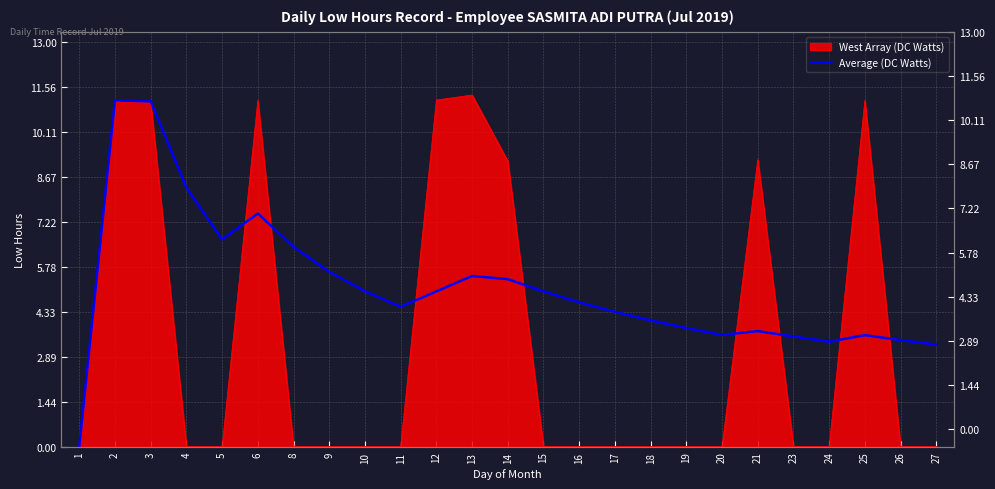

Which has a higher value, 18 or 4?

4